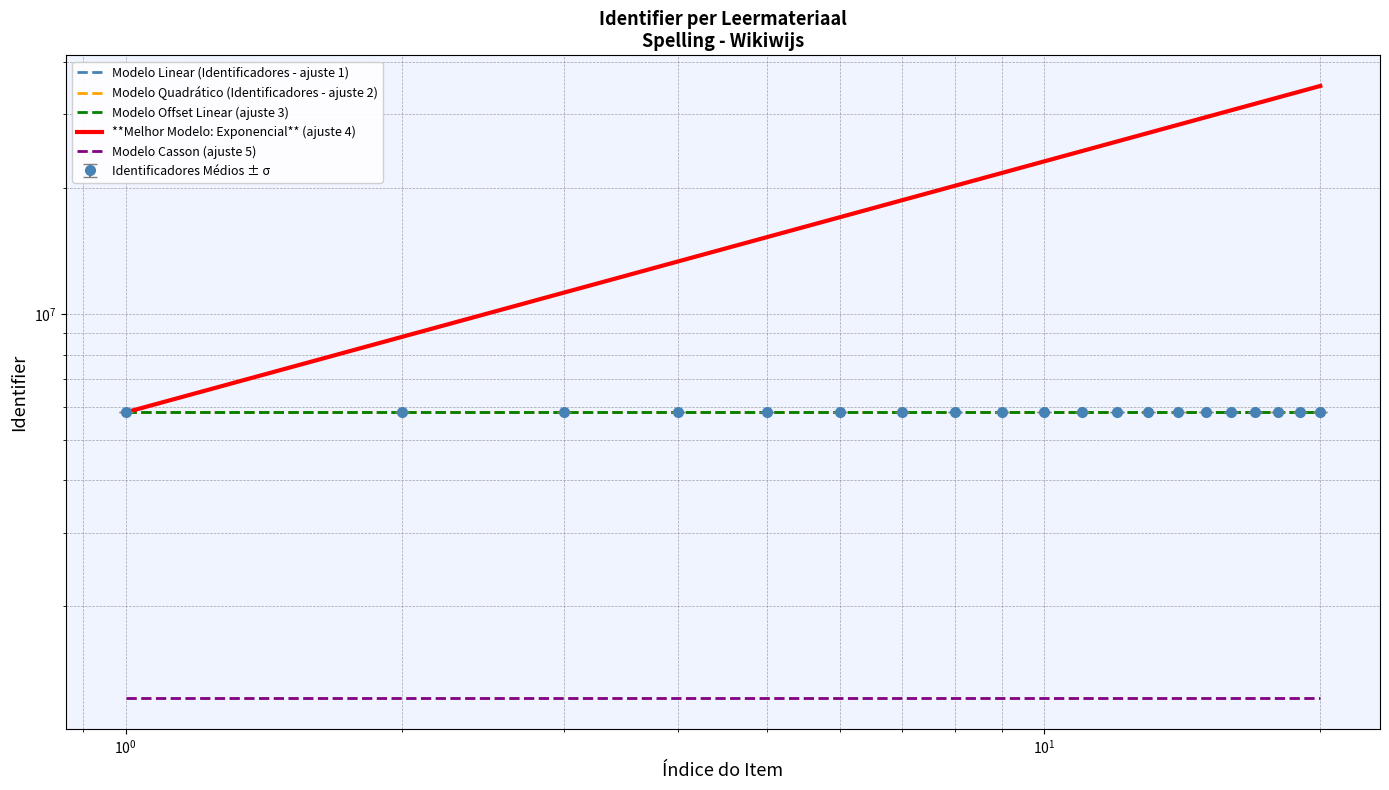

What is the difference between the second highest and second lowest values in the **Melhor Modelo: Exponencial** (ajuste 4) series?

25217653.1